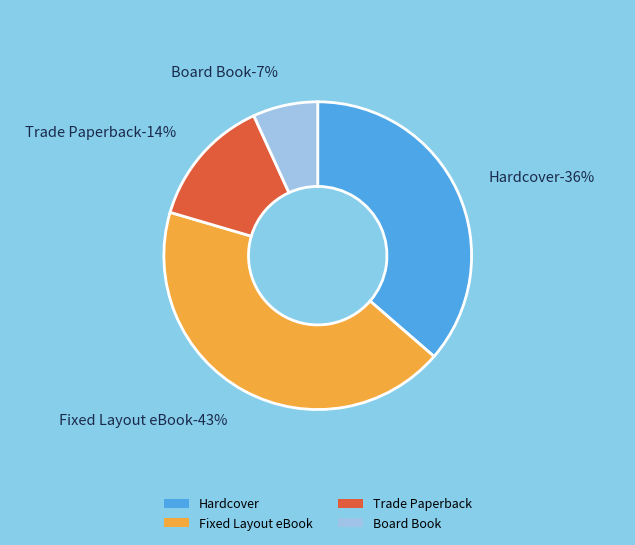

Is there any slice that represents more than half of the pie?

No